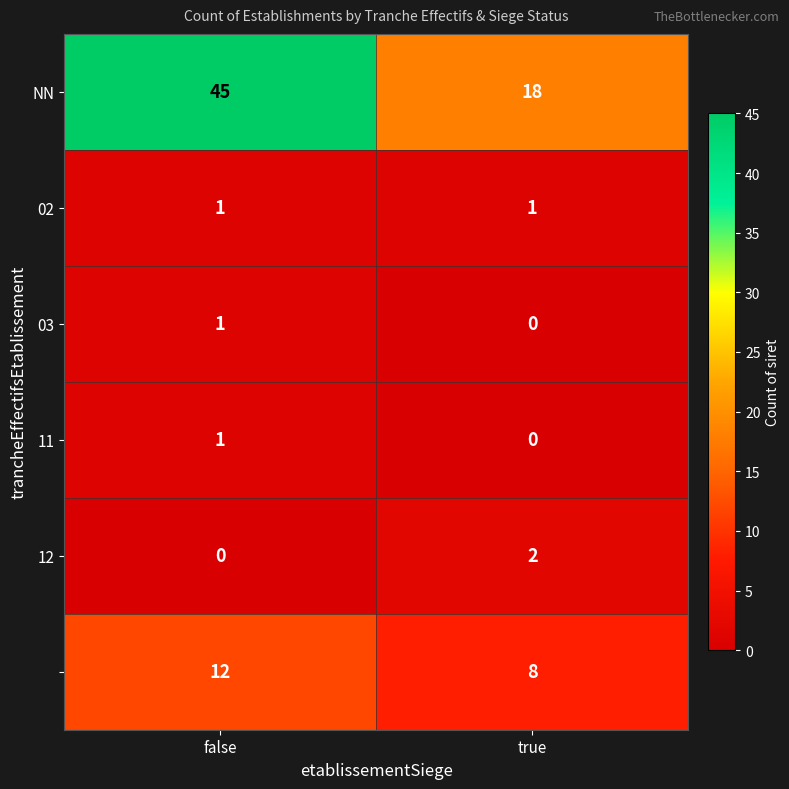

What is the total value across all series at true?

29